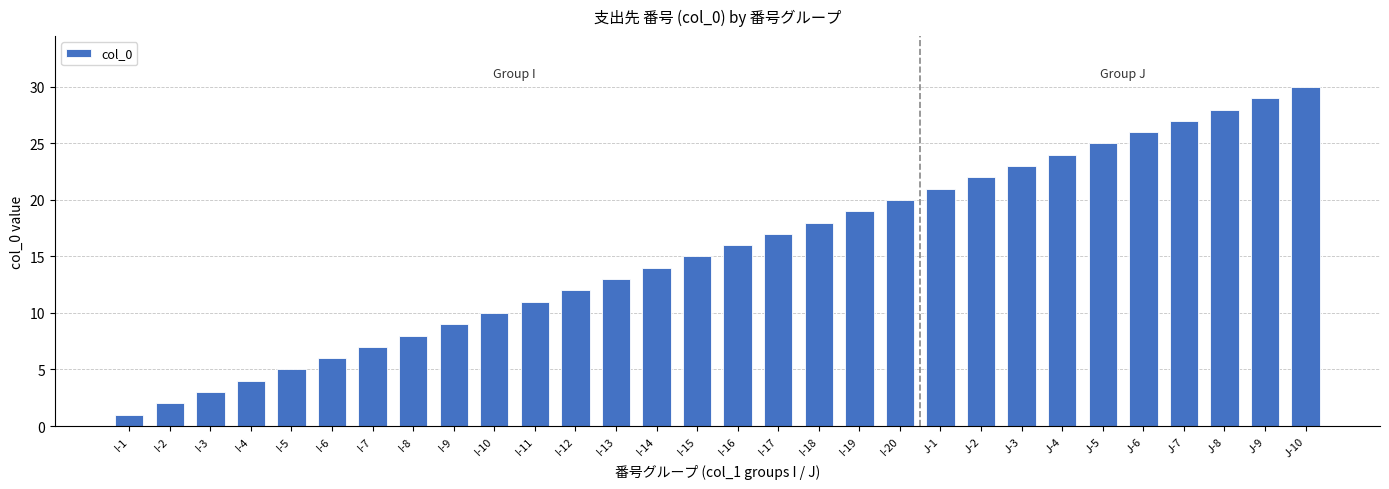

What is the average value?

16